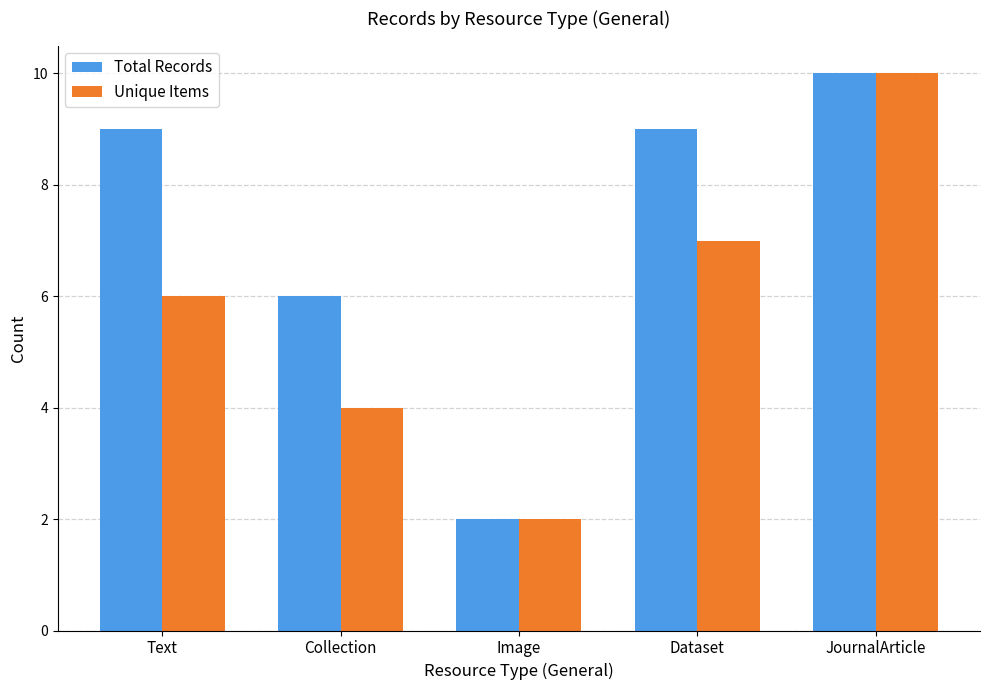

Reading left to right, what are all the values shown in this chart?

Total Records: Text=9	Collection=6	Image=2	Dataset=9	JournalArticle=10
Unique Items: Text=6	Collection=4	Image=2	Dataset=7	JournalArticle=10